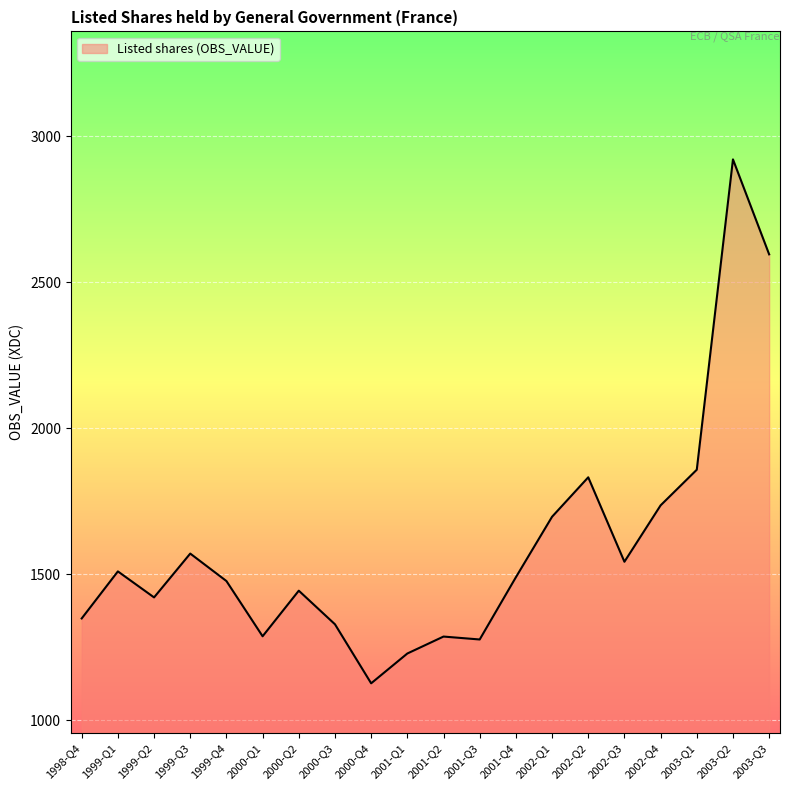

What is the smallest value displayed?

1127